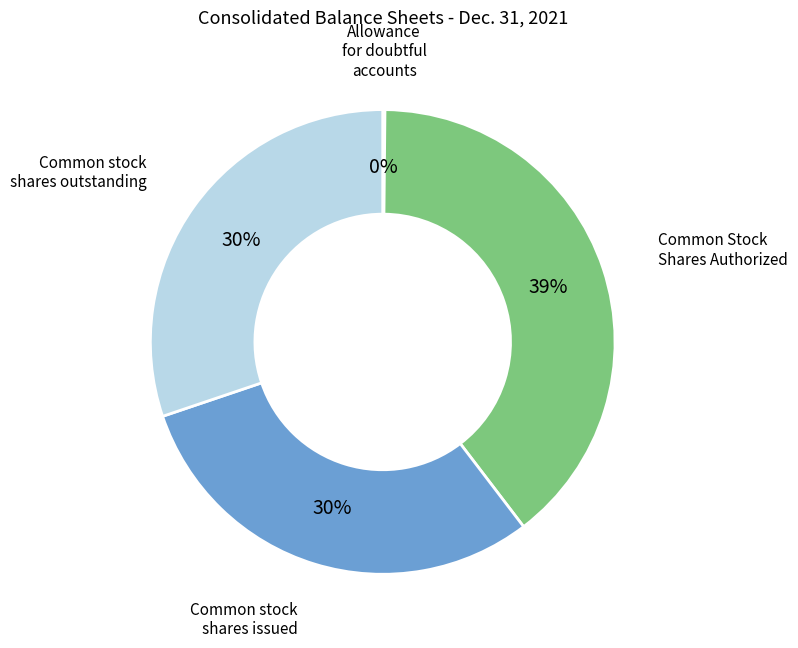

Does any single category account for the majority?

No